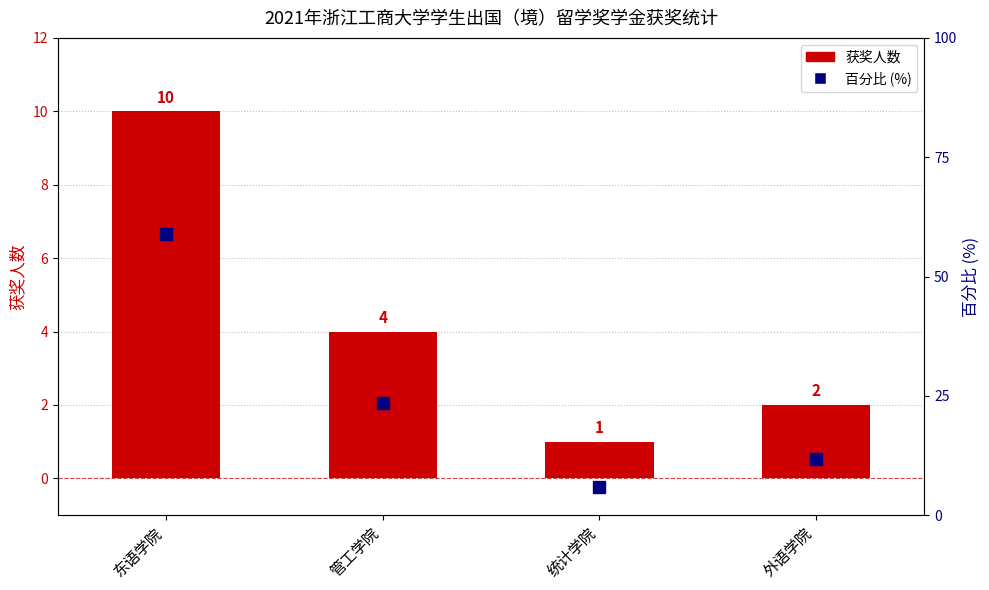

What is the average value of the 百分比 (%) series?

25.0